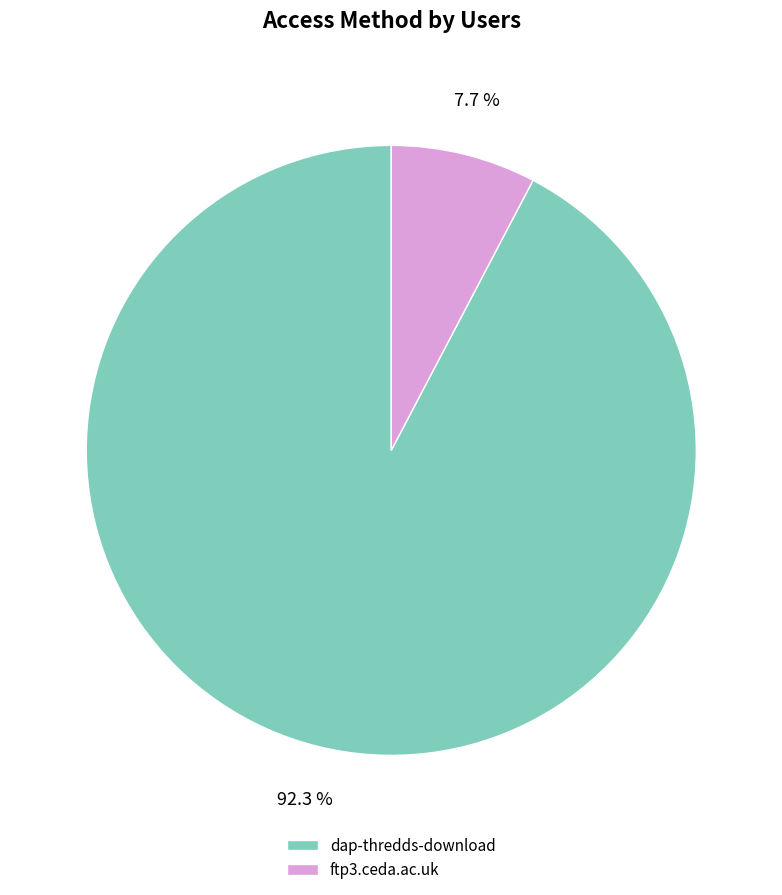

Which slice is the smallest?

ftp3.ceda.ac.uk